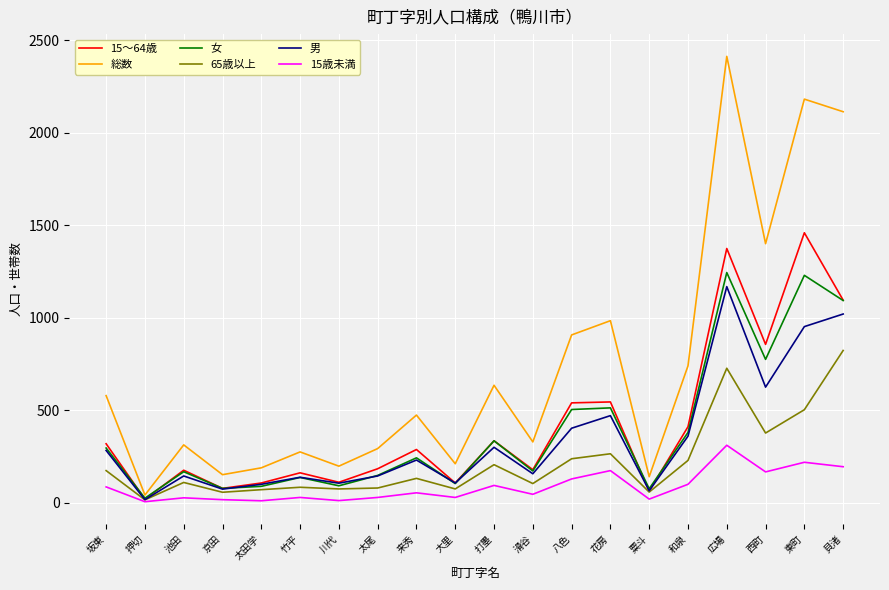

True or false: 総数 has a value of 3770 at 広場.

False